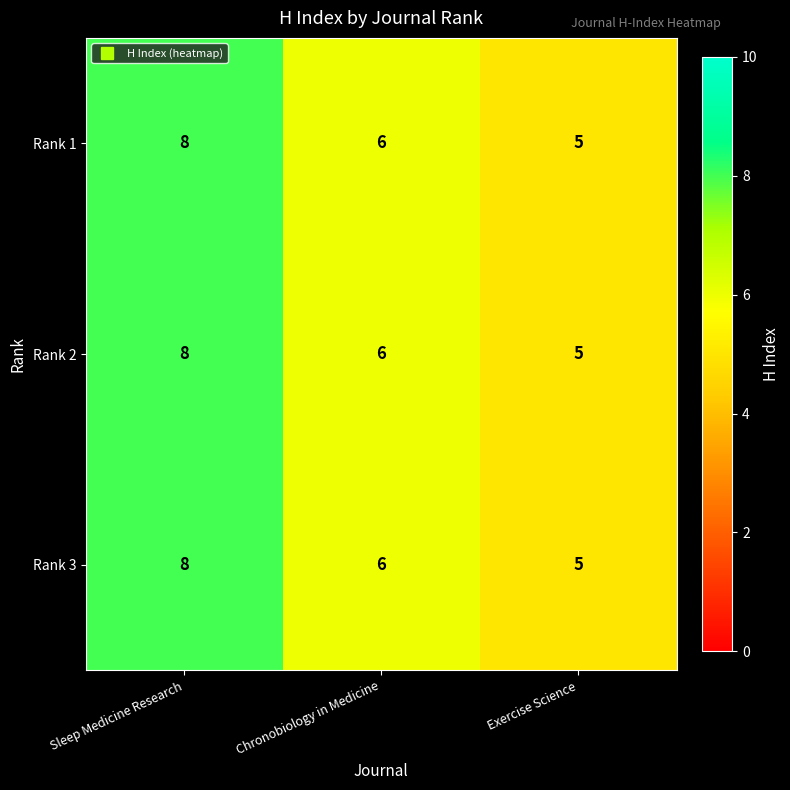

At which category is the sum across all series the highest?

Sleep Medicine Research